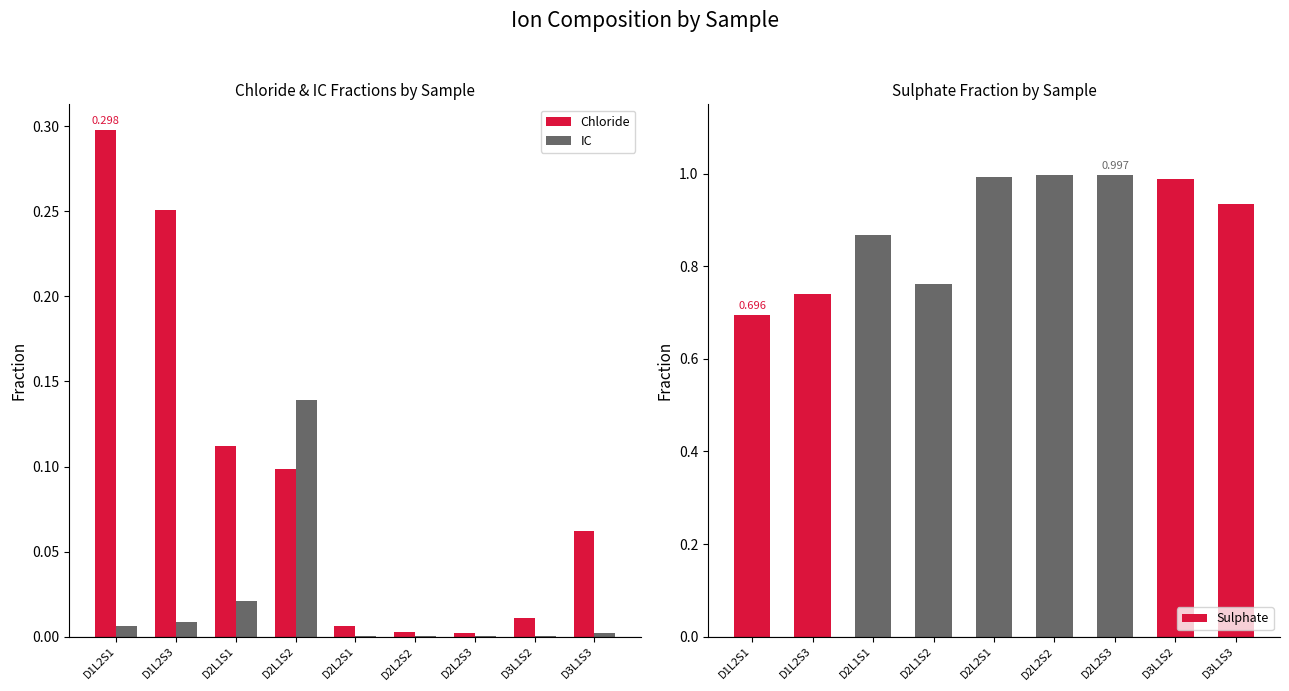

Does the chart contain stacked bars?

No